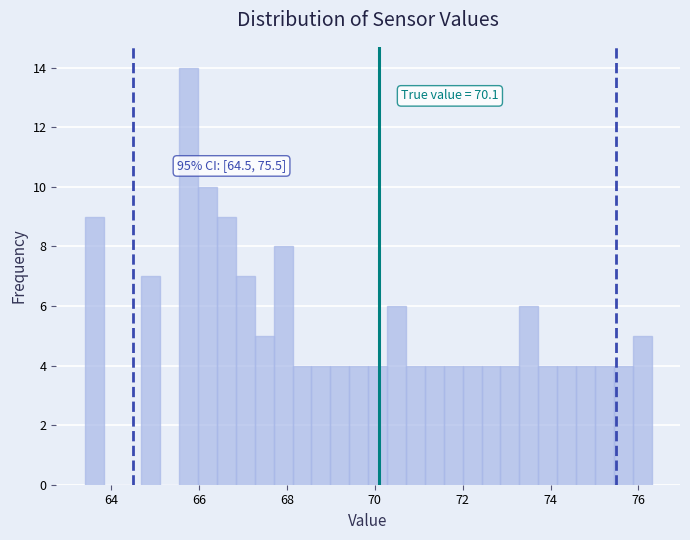

Read against the x-axis, roughly where is the centre of the tallest bar?

65.8